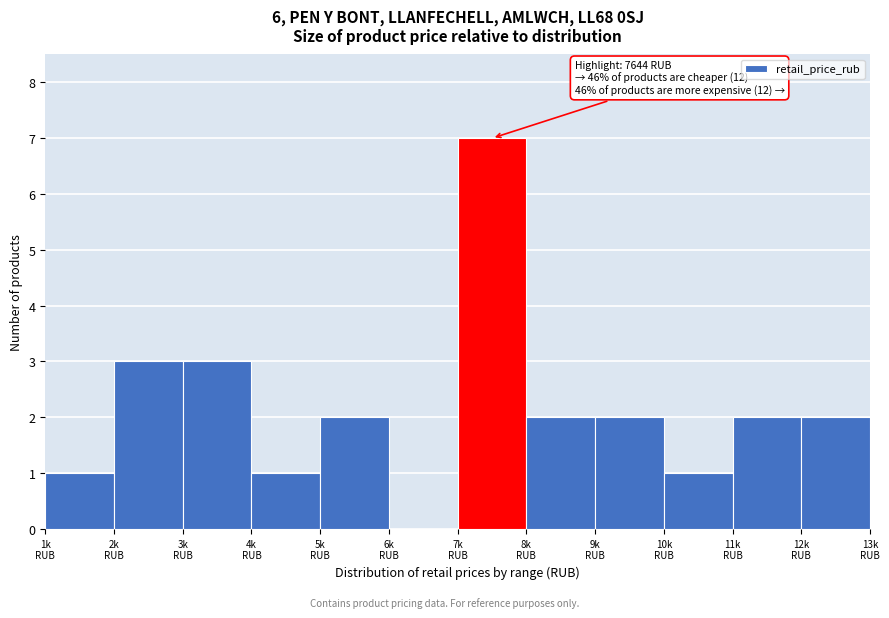

What is the sum of all values?

26